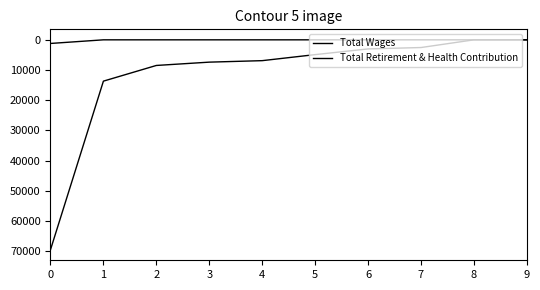

Does the chart display data point markers on the line(s)?

No